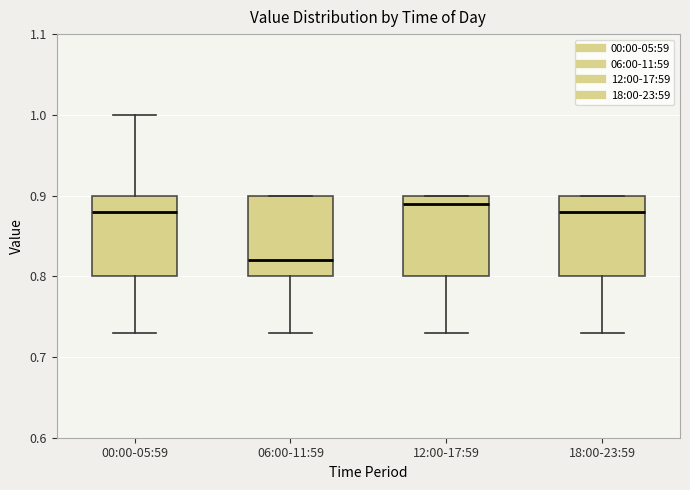

Where is the upper edge of the box for 18:00-23:59 on the y-axis? The values are not printed on the chart, so give them approximately, as read against the axis.

0.90